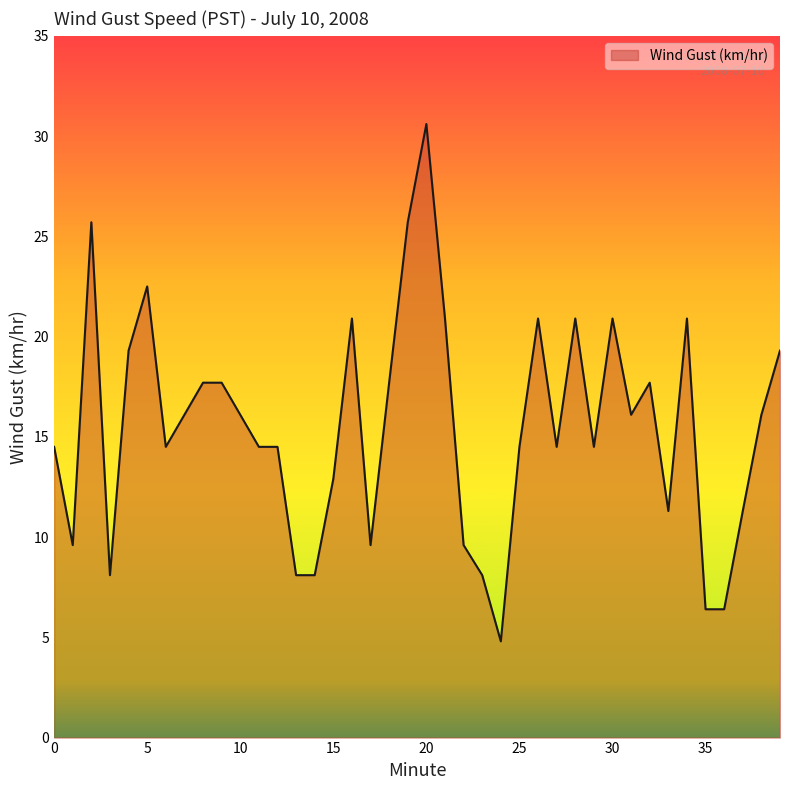

What is the difference between the second highest and minimum values?

20.9